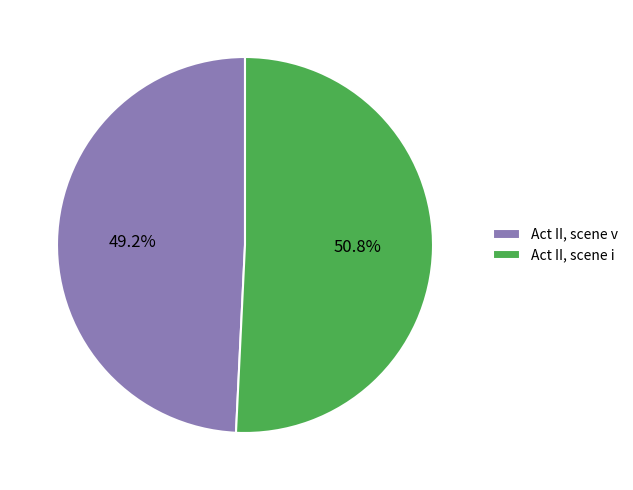

Which has a higher value, Act II, scene v or Act II, scene i?

Act II, scene i